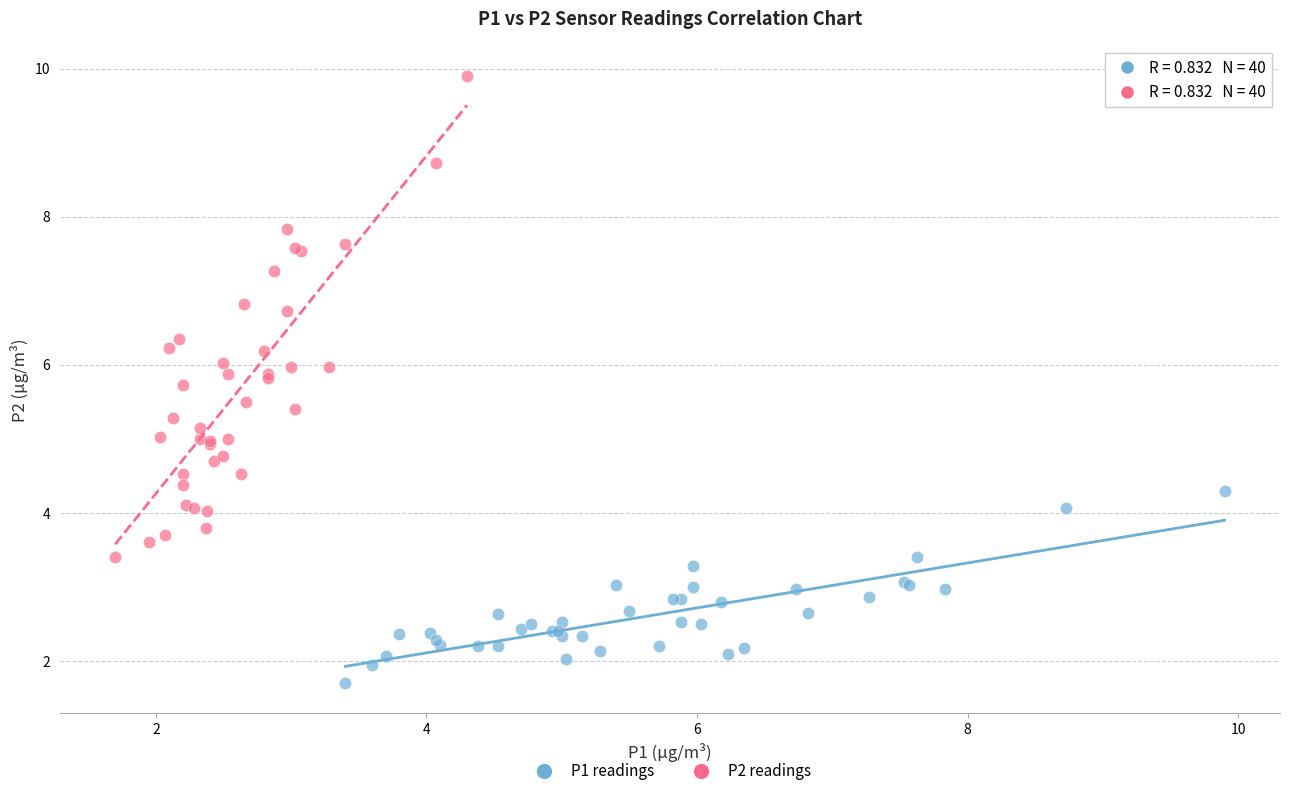

Which series contains the lowest Y value?

P1 readings